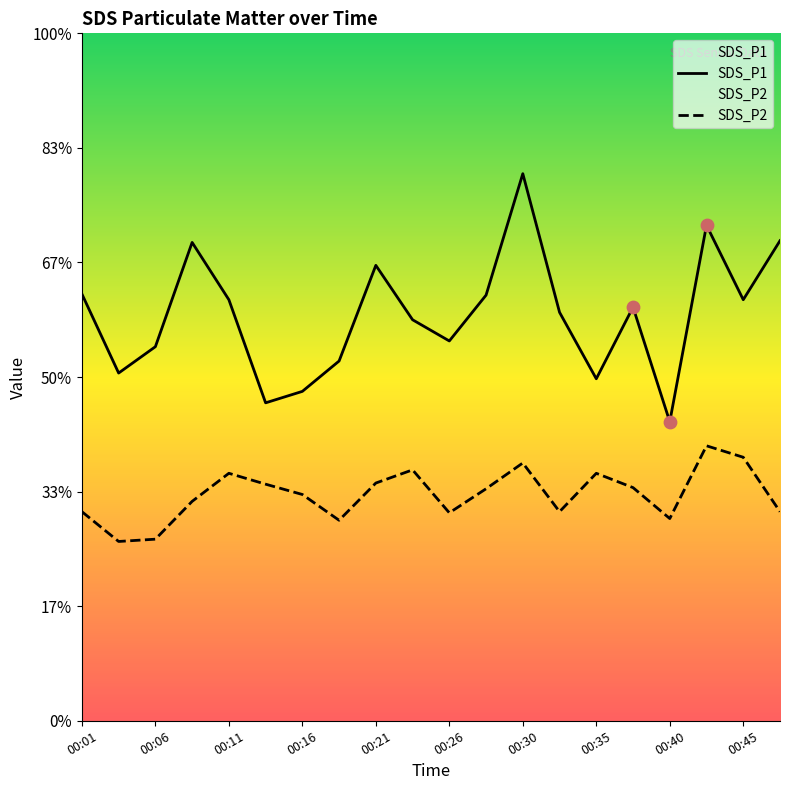

At how many categories does at least one series exceed 7?

11